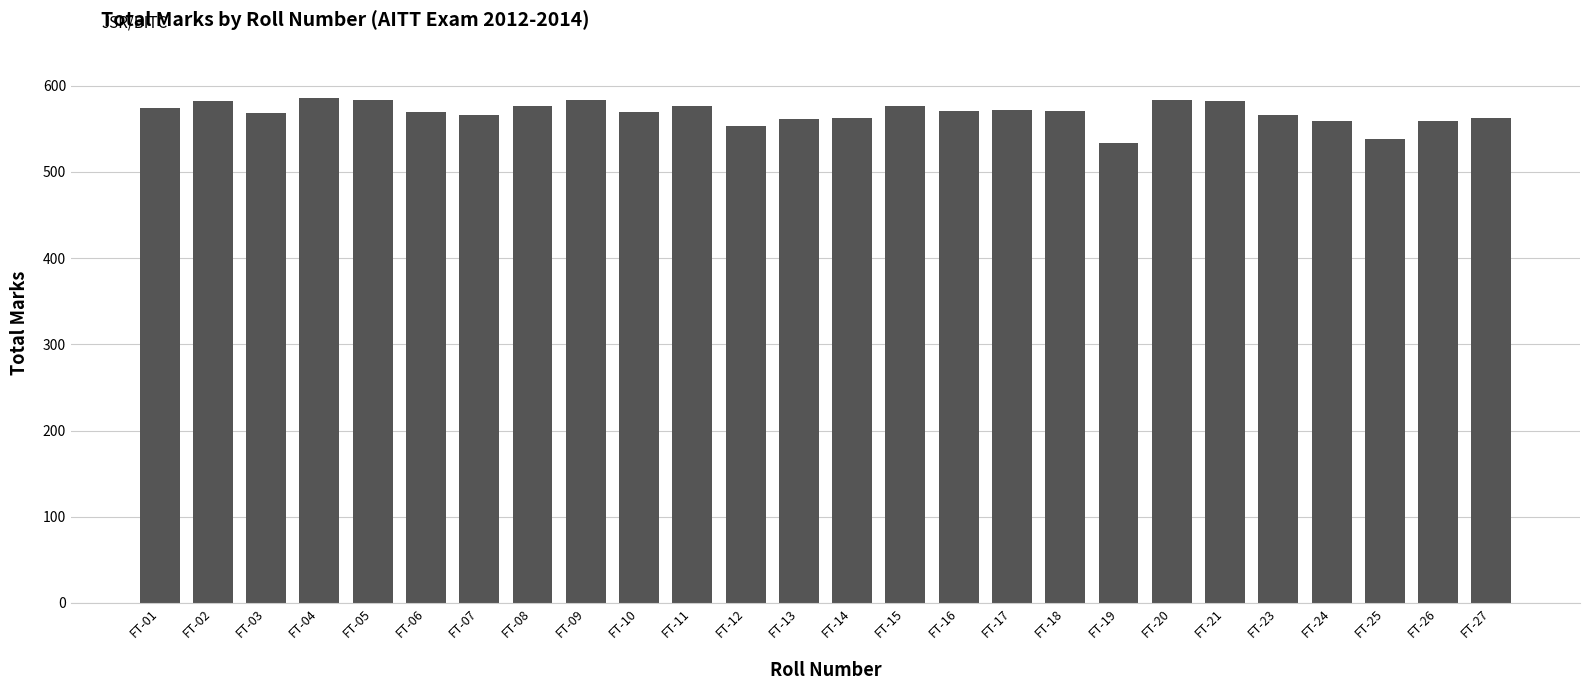

What is the difference between the maximum and minimum values?

52